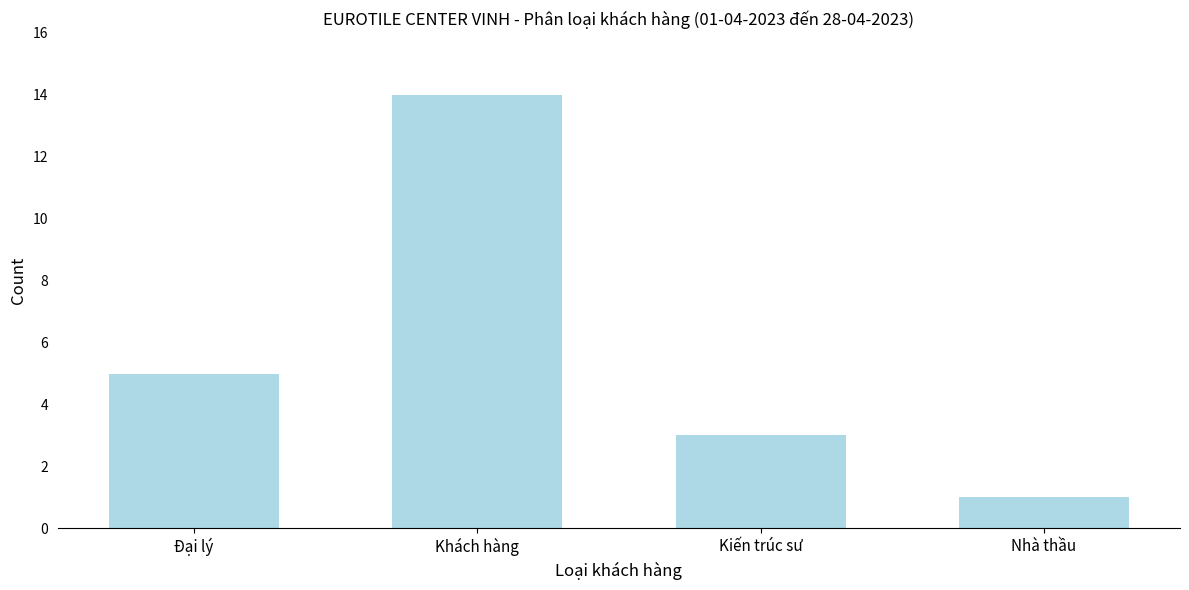

Reading left to right, extract all data points from this chart.

Đại lý=5	Khách hàng=14	Kiến trúc sư=3	Nhà thầu=1